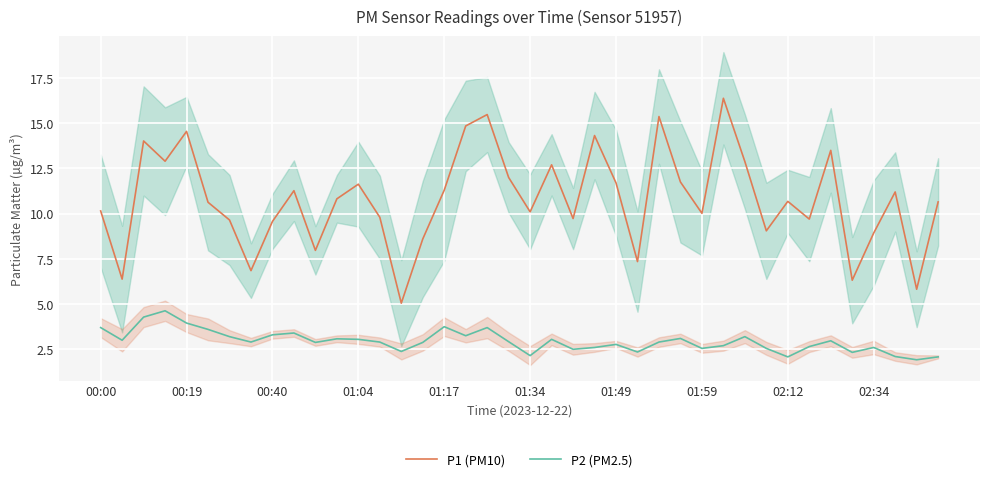

What is the difference between the P1 (PM10) values at 37 and 34?

2.3